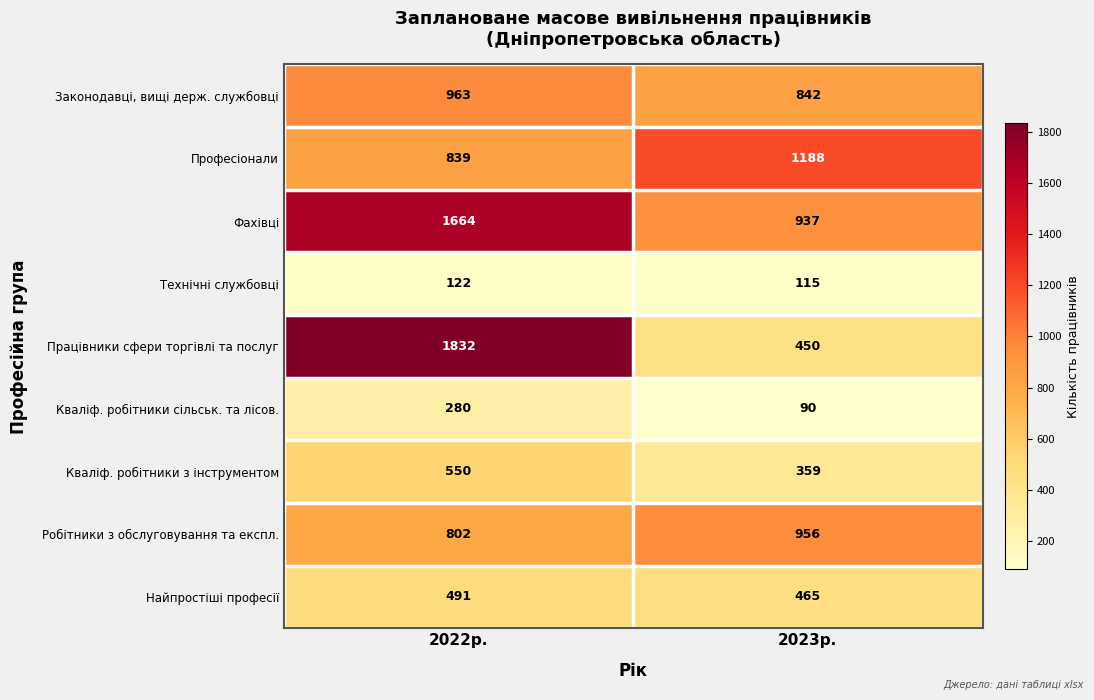

The Технічні службовці series shows 115 at 2023р.. True or false?

True